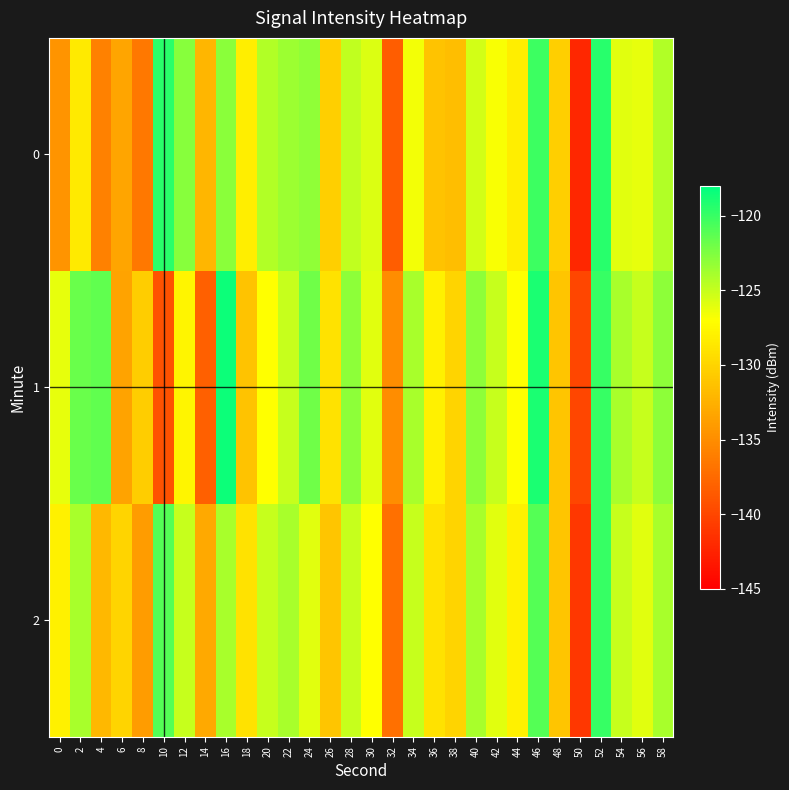

What is the greatest value displayed?

-118.5